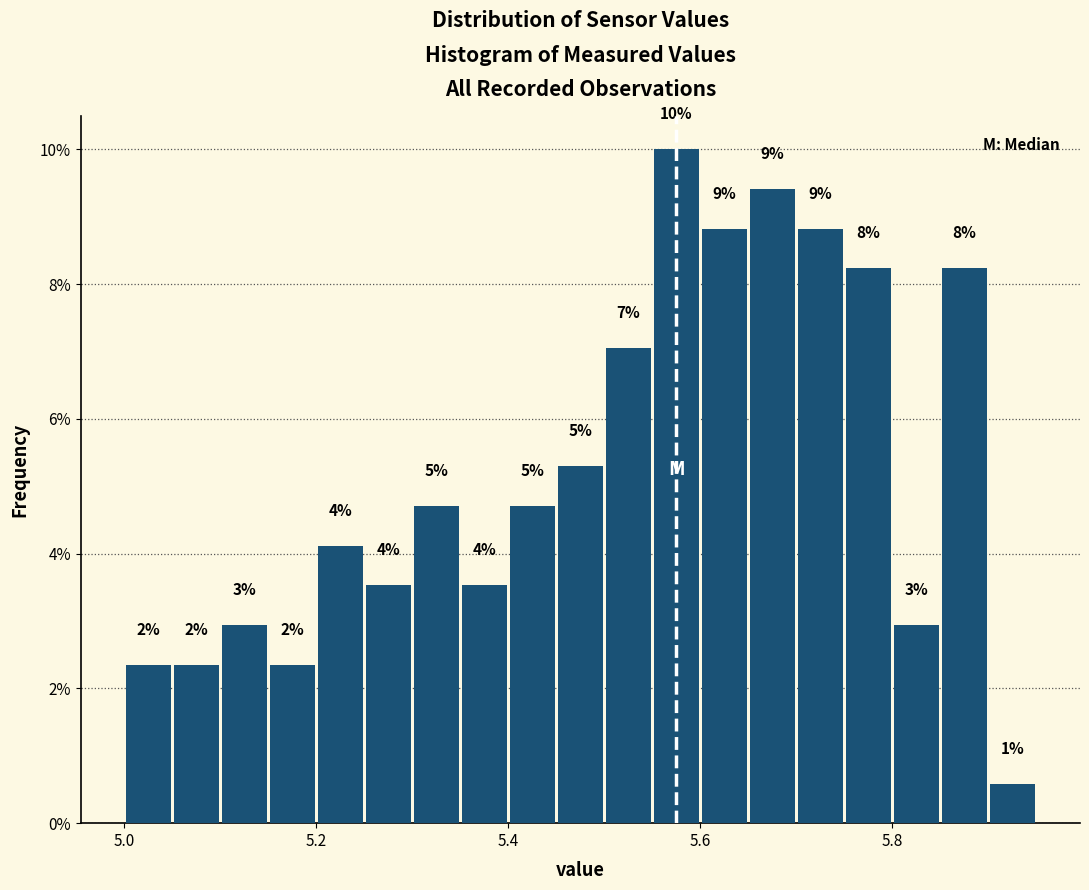

Around what value on the x-axis is the tallest bar? Give the approximate position of its centre, as read against the axis.

5.58